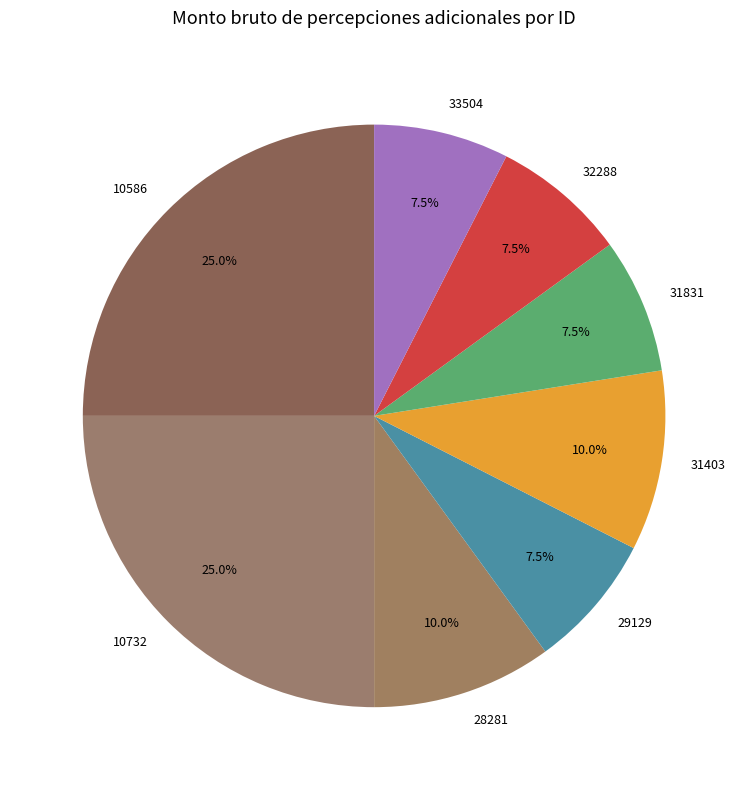

What portion of the pie excludes 10586?

75.0%